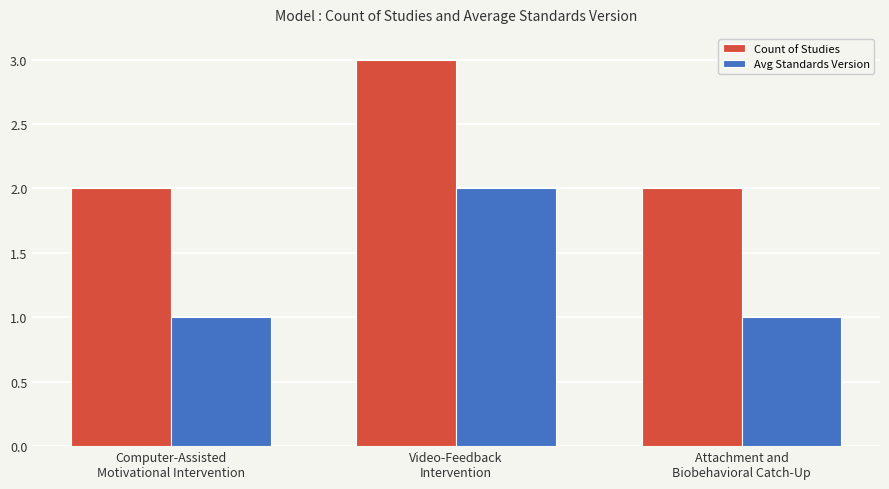

What is the smallest value displayed?

1